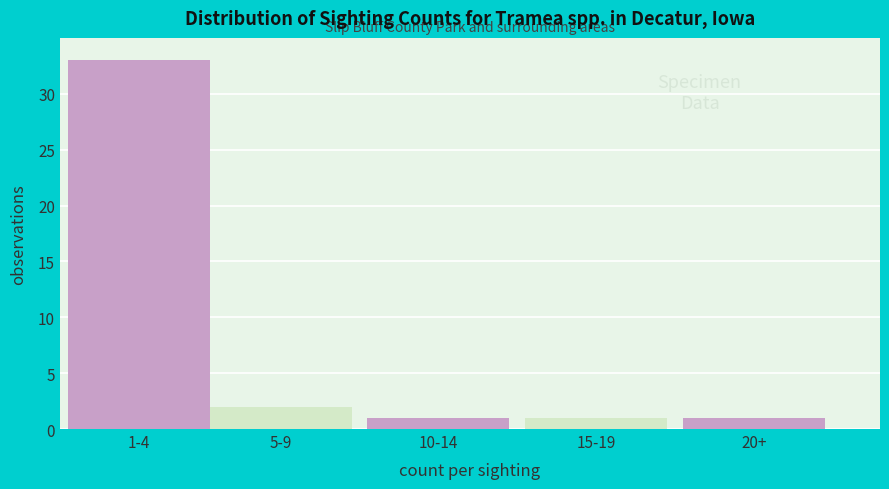

Reading left to right, what are all the values shown in this chart?

33	2	1	1	1